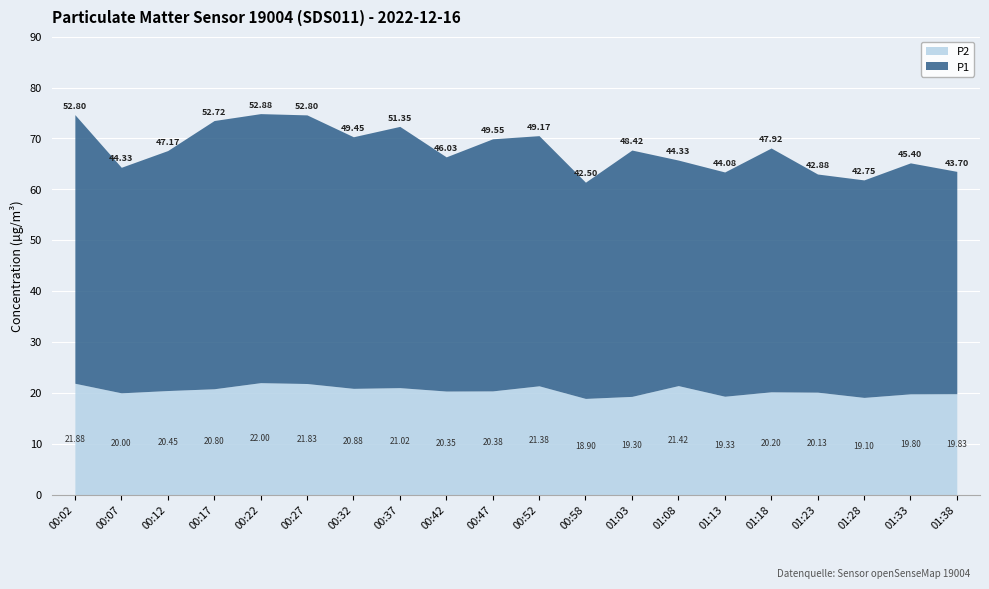

True or false: P2 has a value of 18.9 at 00:58.

True